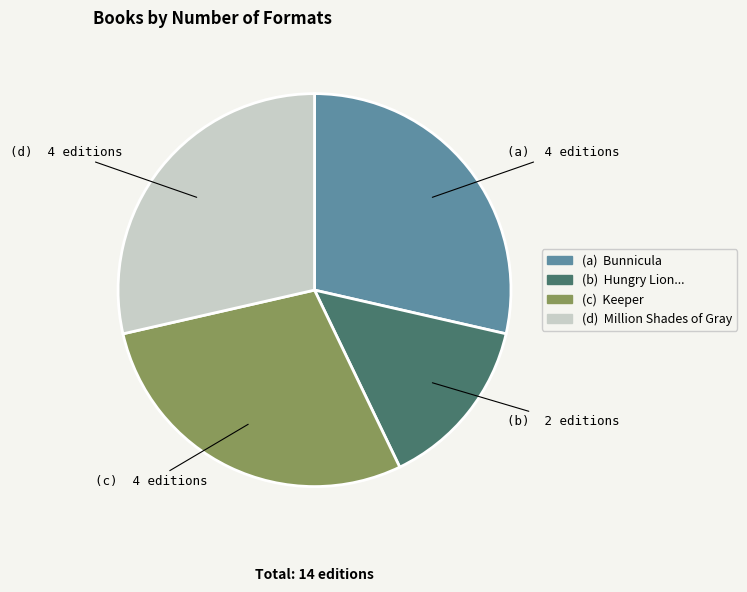

Does any single category account for the majority?

No